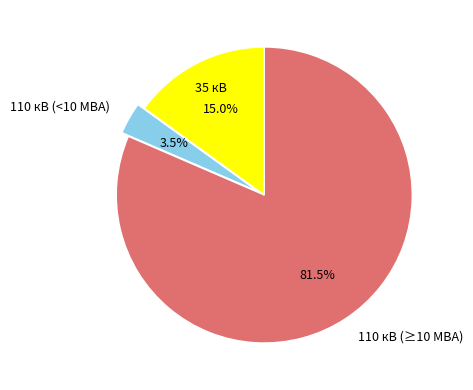

Is there a majority slice in this chart?

Yes